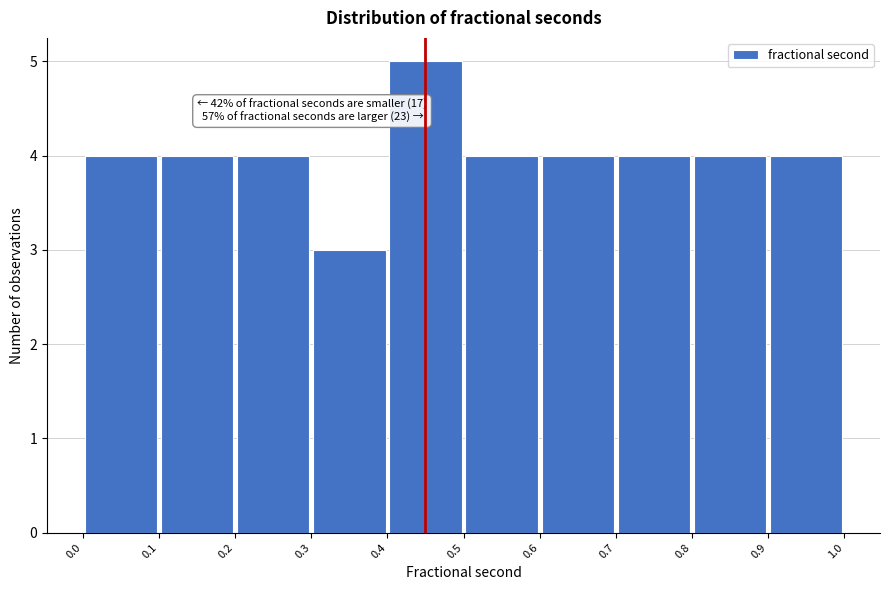

Which range on the x-axis has the tallest bar?

0.4 to 0.5